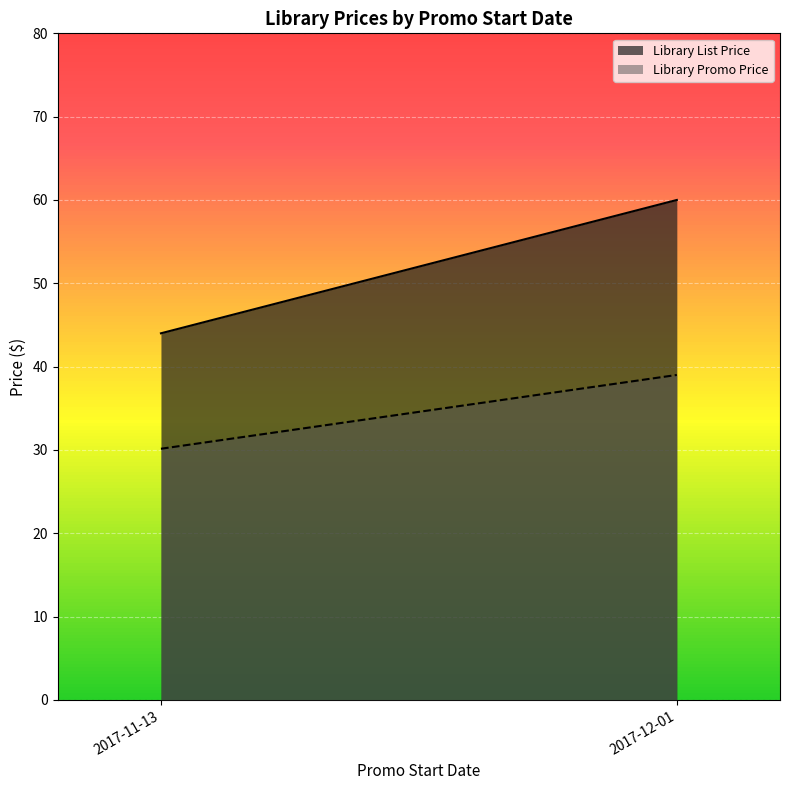

Rank the series by their average value, from highest to lowest.

Library List Price, Library Promo Price